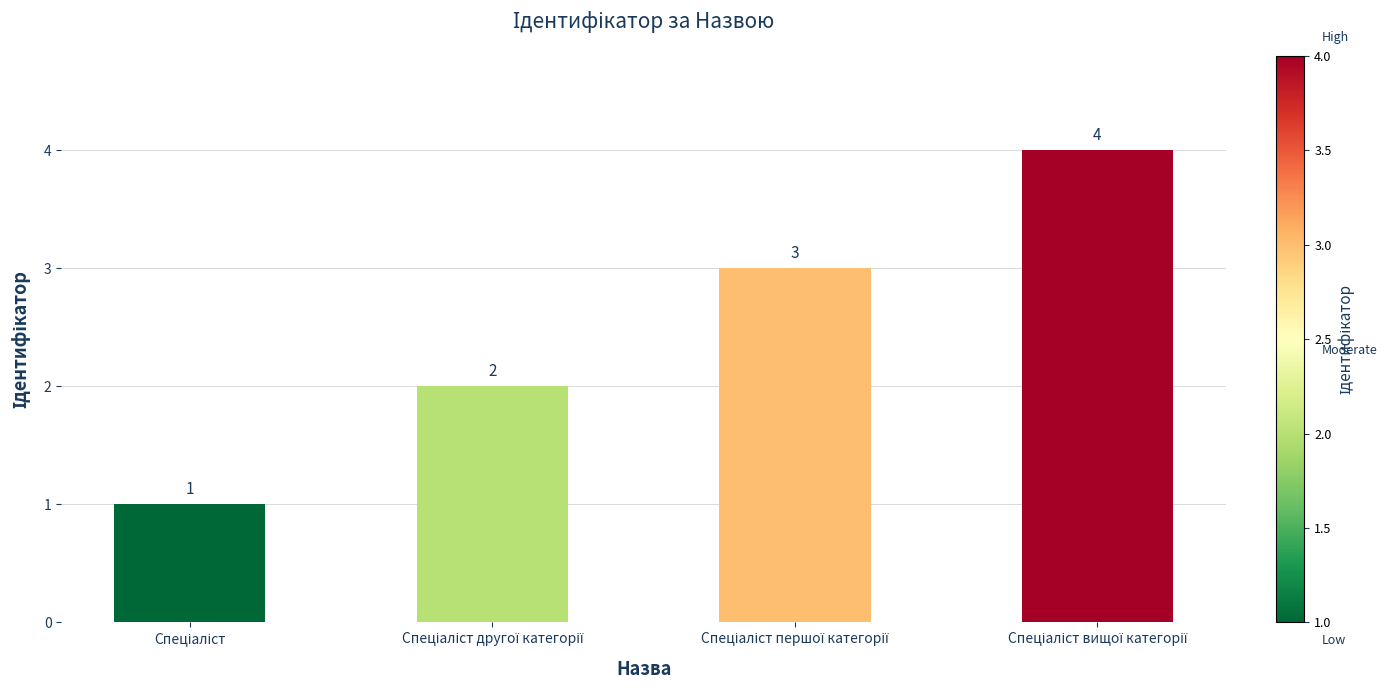

What is the greatest value displayed?

4